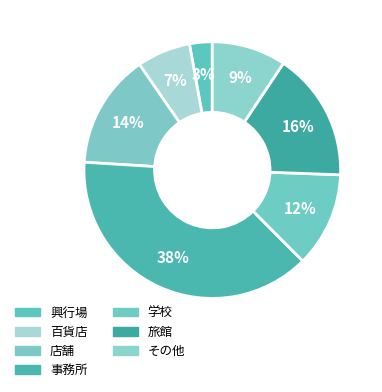

Count the number of slices in the pie.

7